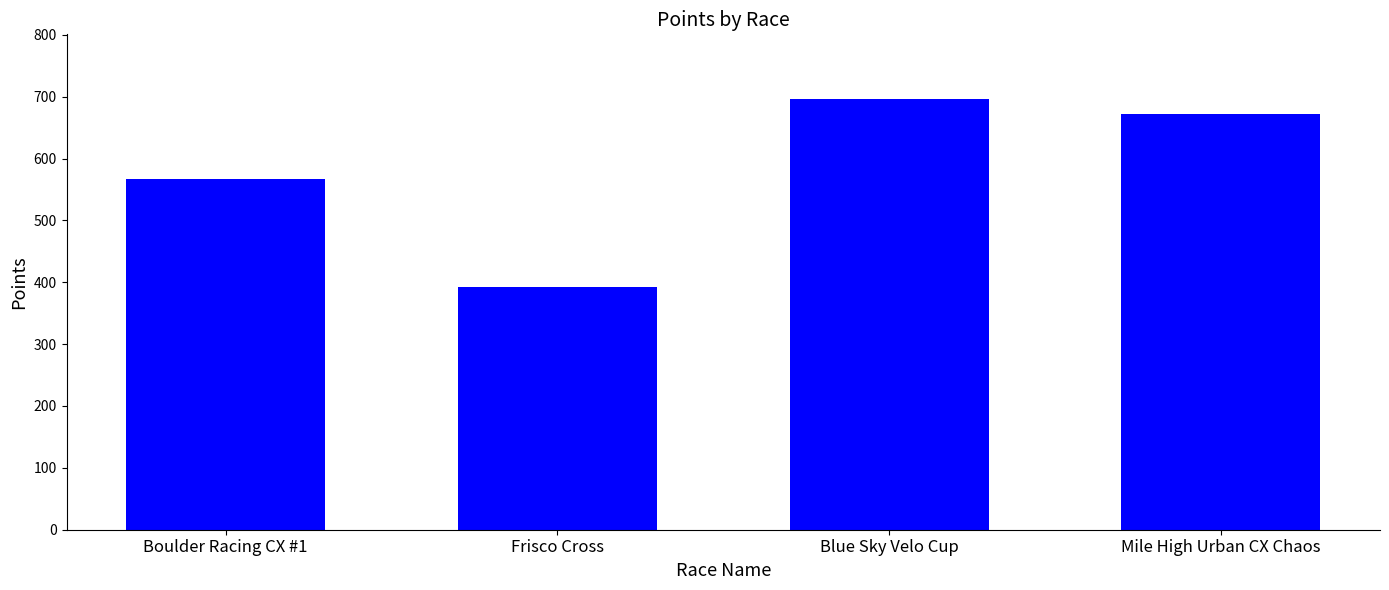

What is the minimum value shown in the chart?

392.2